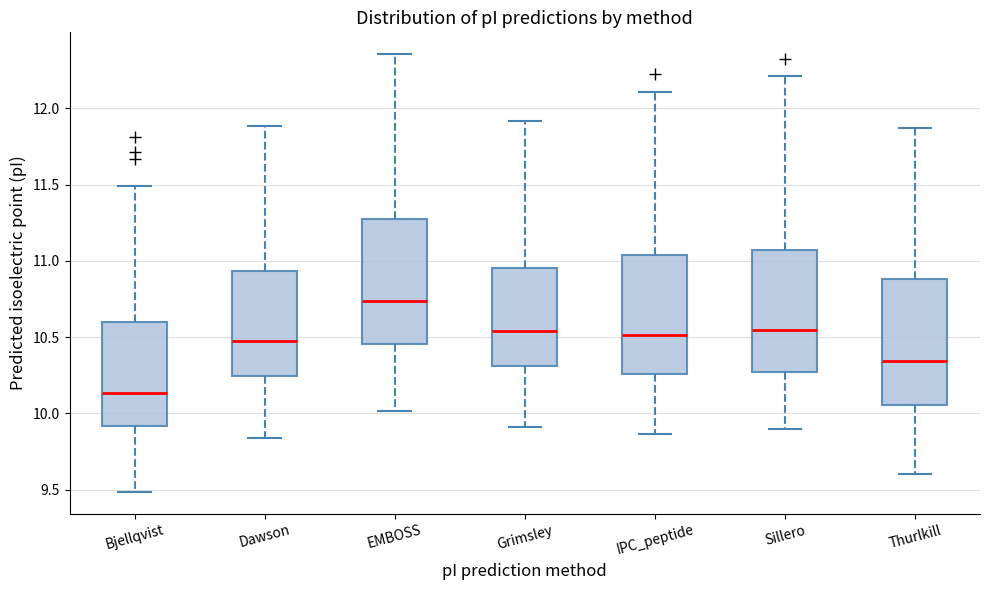

Reading left to right, read every box against the y-axis: the position of its median line, the range the box covers, and the ends of its whiskers. The values are not printed on the chart, so give them approximately, as read against the axis.

Bjellqvist: median 10.15, box 9.90 to 10.60, whiskers 9.50 to 11.50
Dawson: median 10.45, box 10.25 to 10.95, whiskers 9.85 to 11.90
EMBOSS: median 10.75, box 10.45 to 11.30, whiskers 10.00 to 12.35
Grimsley: median 10.55, box 10.30 to 10.95, whiskers 9.90 to 11.90
IPC_peptide: median 10.50, box 10.25 to 11.05, whiskers 9.85 to 12.10
Sillero: median 10.55, box 10.25 to 11.05, whiskers 9.90 to 12.20
Thurlkill: median 10.35, box 10.05 to 10.90, whiskers 9.60 to 11.85